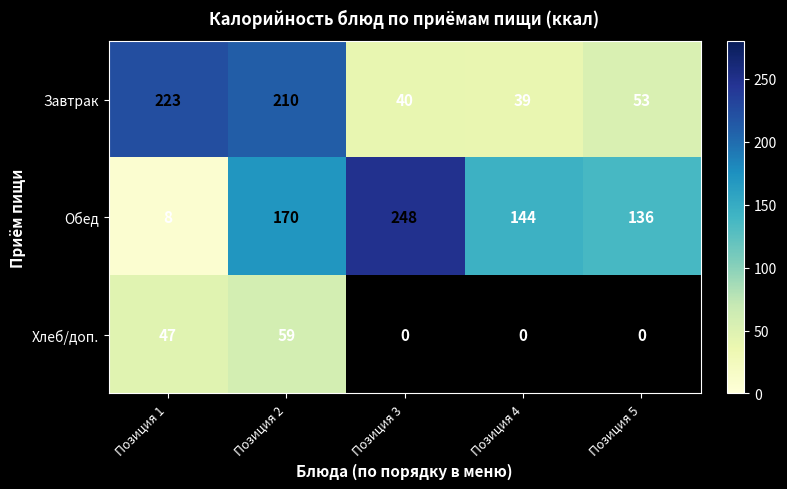

What is the minimum value shown in the chart?

8.0